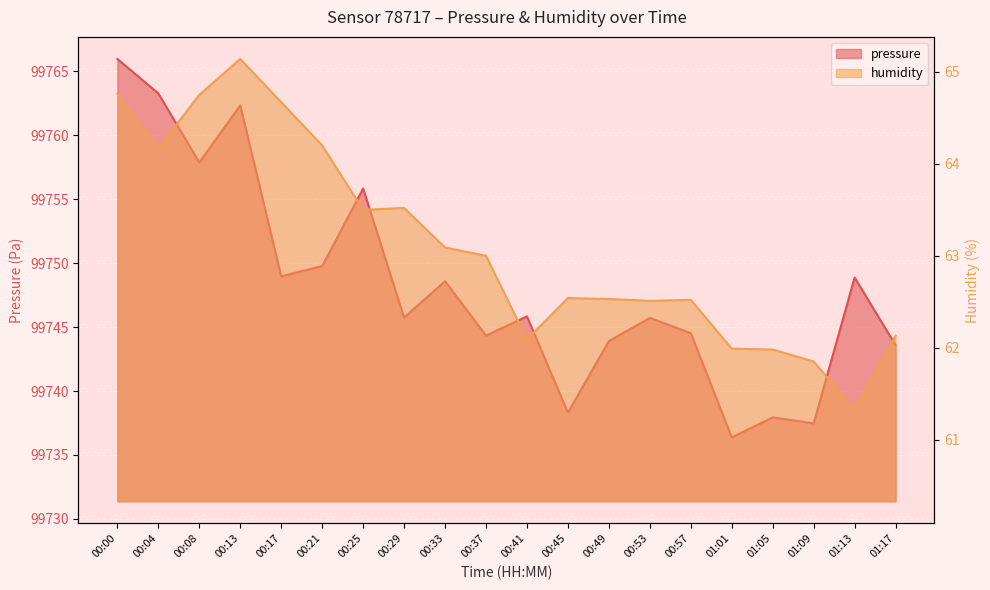

What is the difference between the maximum and minimum values in the humidity series?

3.8